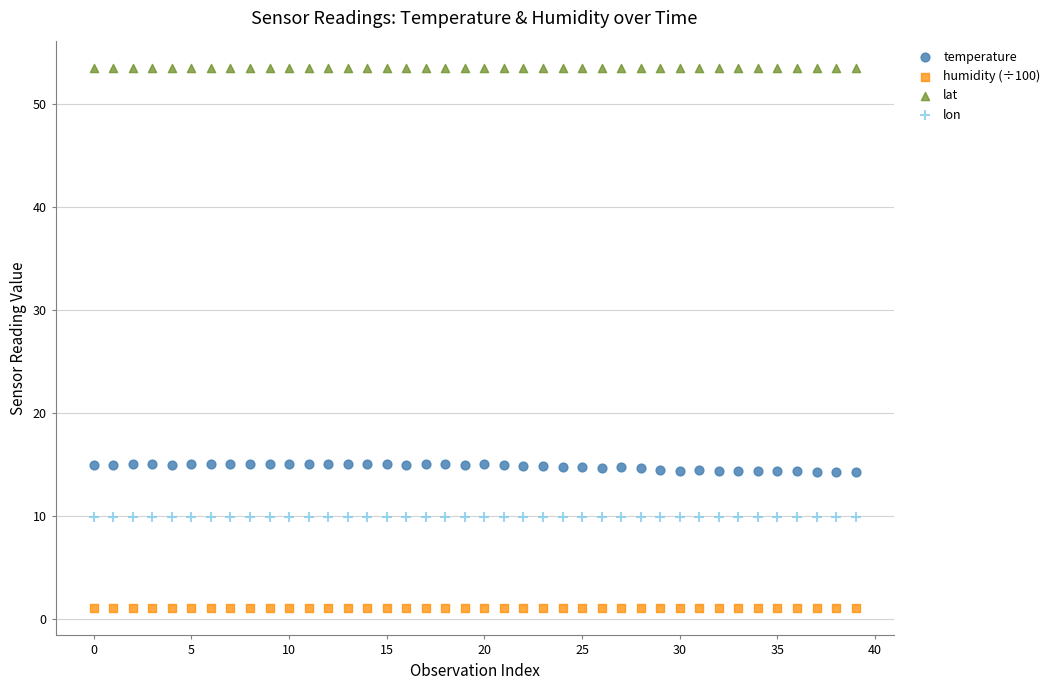

Which series contains the lowest Y value?

humidity (÷100)